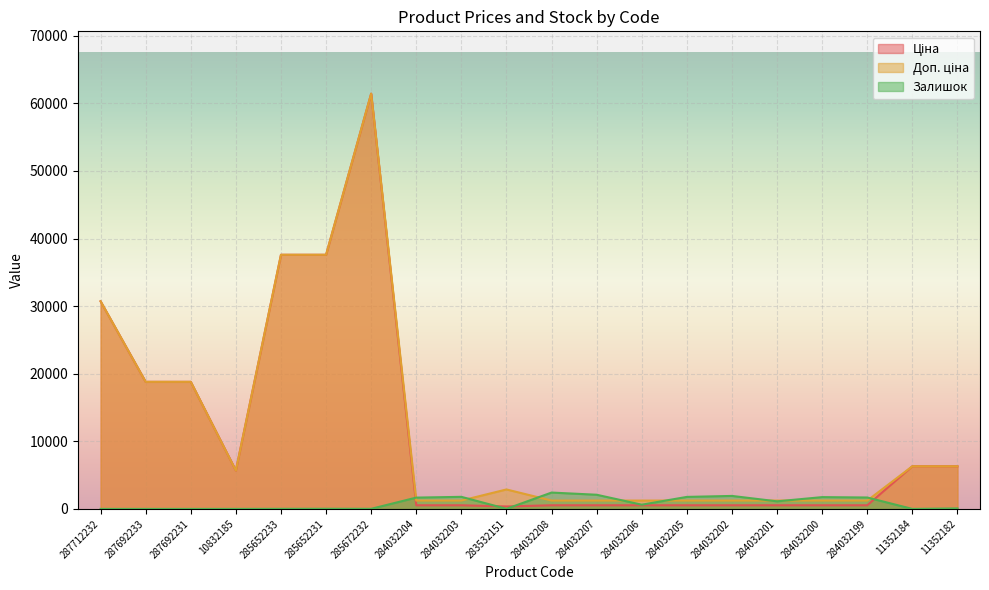

Is the value of Доп. ціна at 285652231 greater than the value of Залишок at 284032205?

Yes